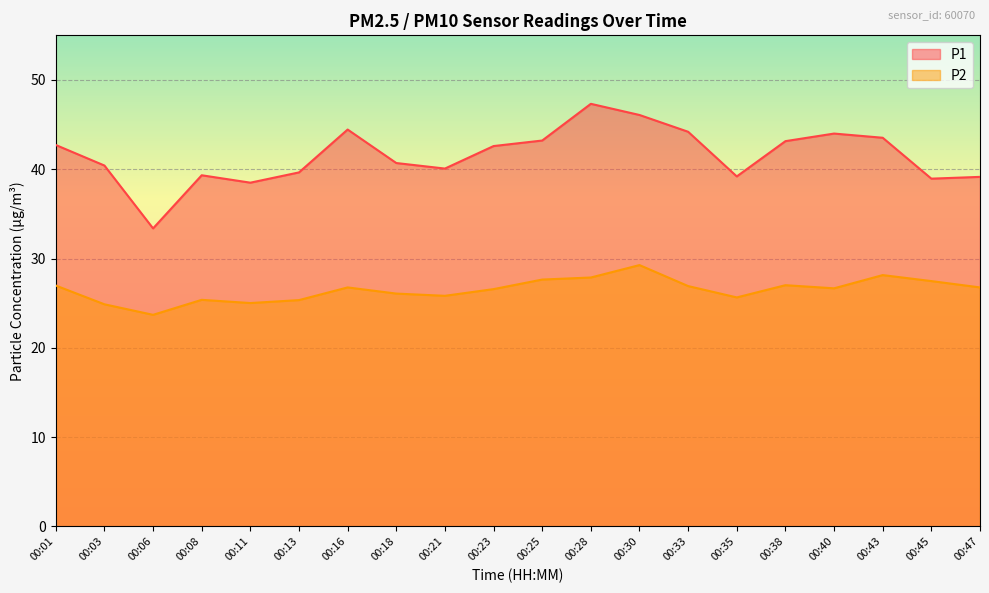

In P2, how many points are lower than both neighbors (excluding endpoints)?

5